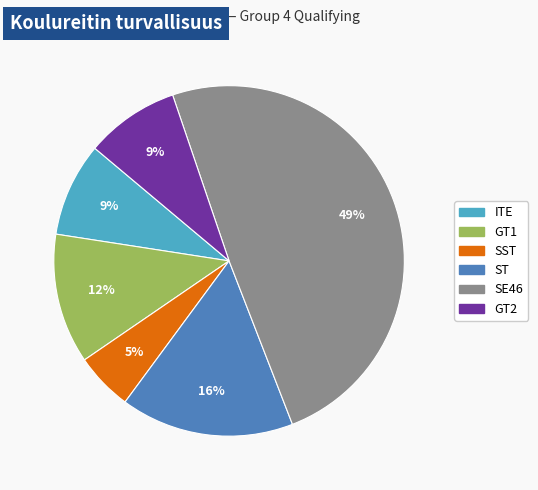

How many slices are in this pie chart?

6